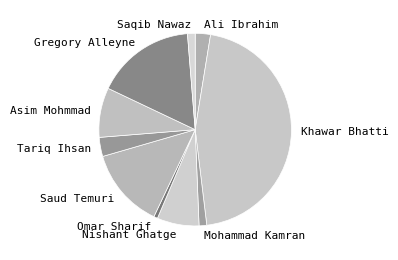

The Ali Ibrahim slice represents 13% of the pie. True or false?

False